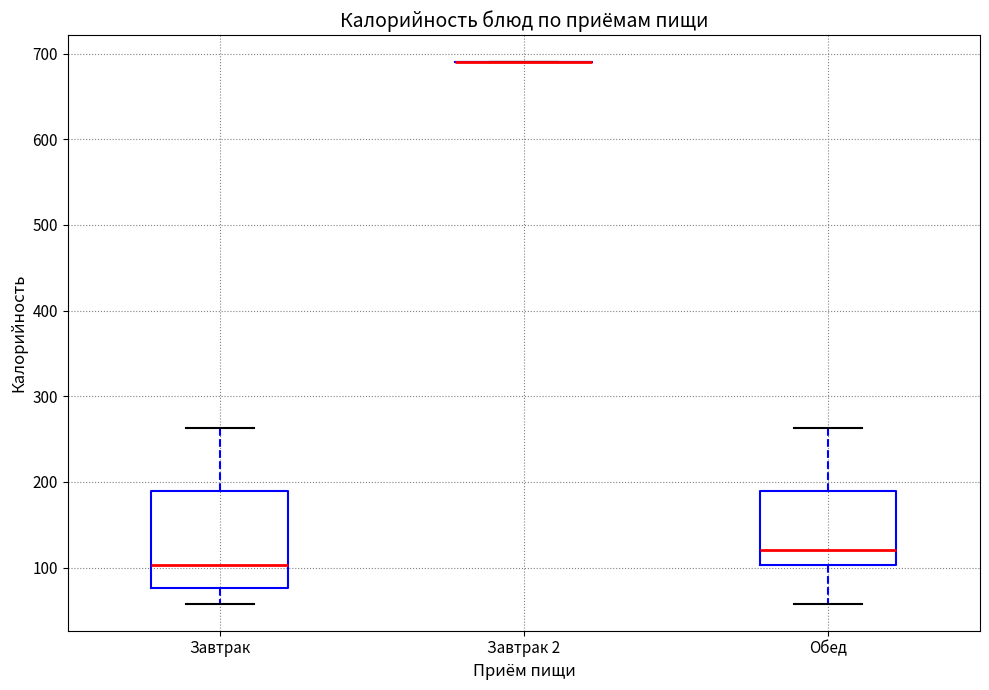

Reading left to right, read every box against the y-axis: the position of its median line, the range the box covers, and the ends of its whiskers. The values are not printed on the chart, so give them approximately, as read against the axis.

Завтрак: median 100, box 80 to 190, whiskers 60 to 260
Завтрак 2: box collapsed to a line at 690, whiskers 690 to 690
Обед: median 120, box 100 to 190, whiskers 60 to 260